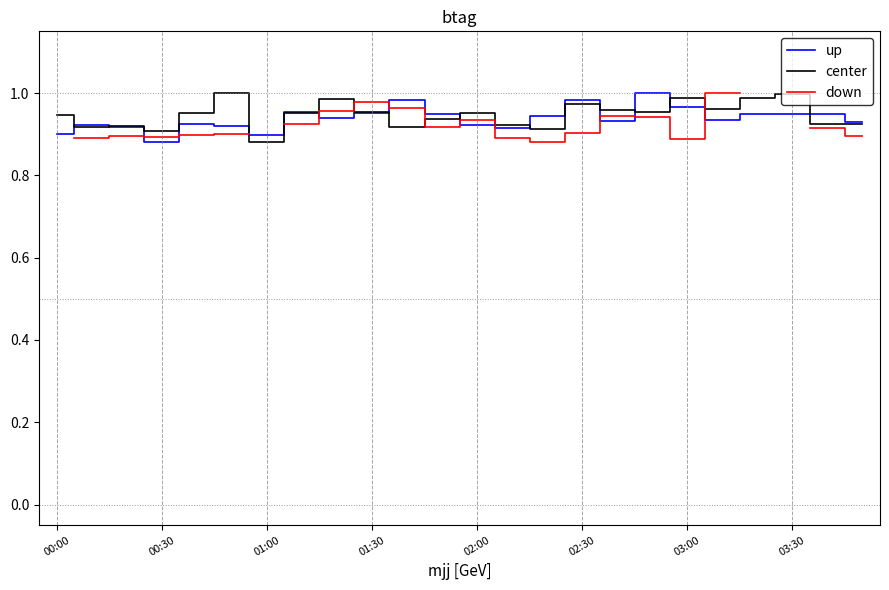

How many up values are between 0 and 1?

24